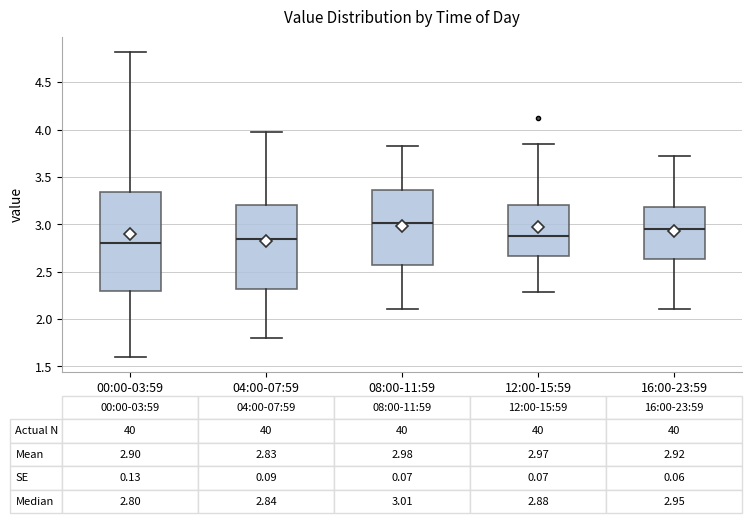

Comparing the boxes themselves (not the whiskers), which one is the tallest?

00:00-03:59